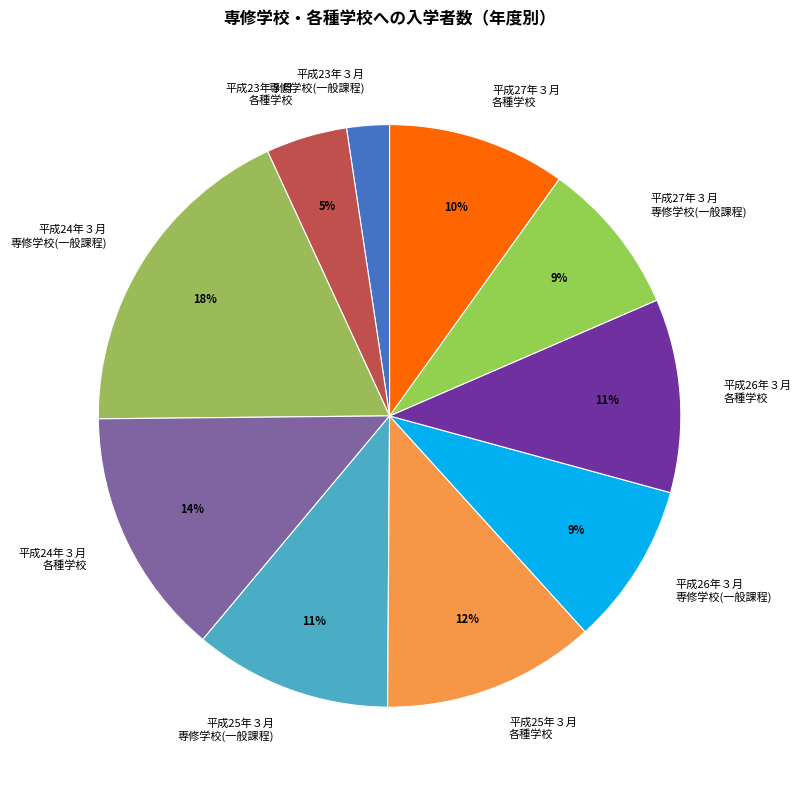

To the nearest percent, what is the difference between the 平成25年３月 各種学校 and 平成26年３月 専修学校(一般課程) slice percentages?

3%